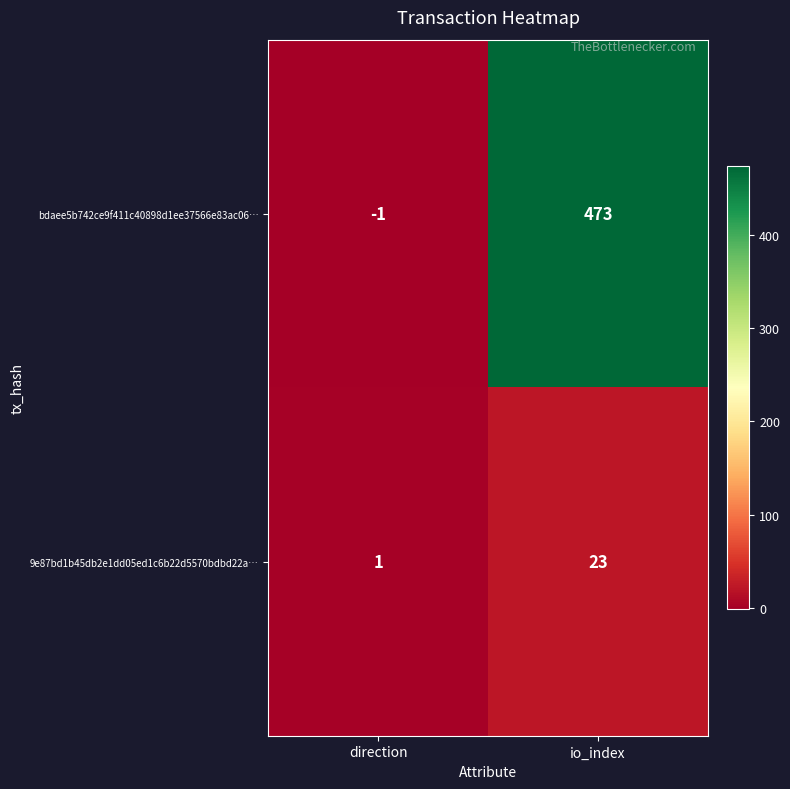

Where is bdaee5b742ce9f411c40898d1ee37566e83ac06… nearest to the value 236?

direction